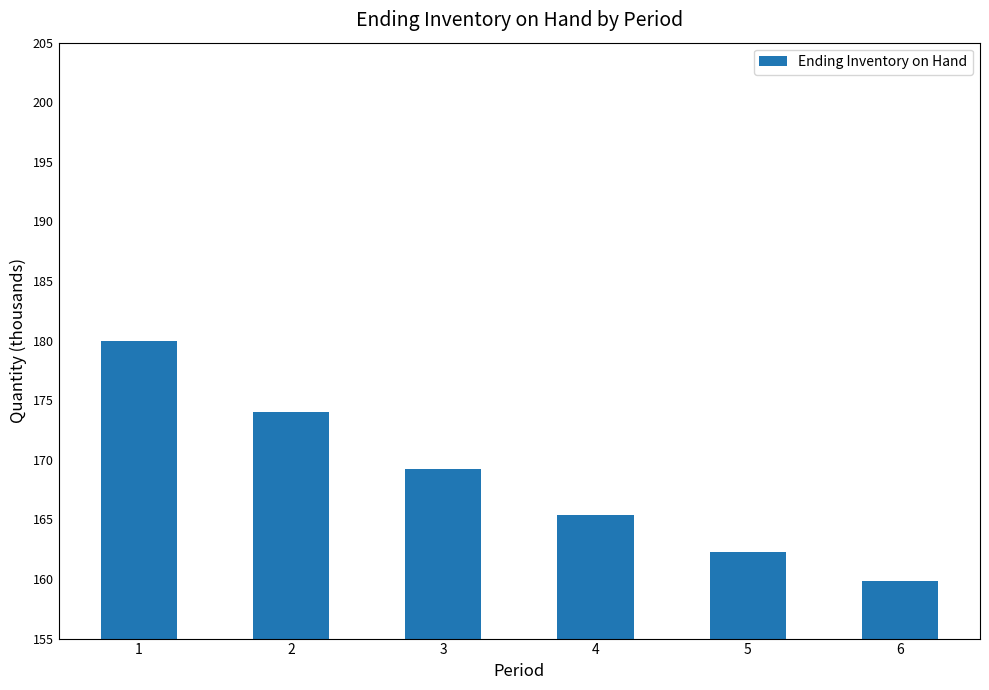

At which label is the value closest to 169?

3